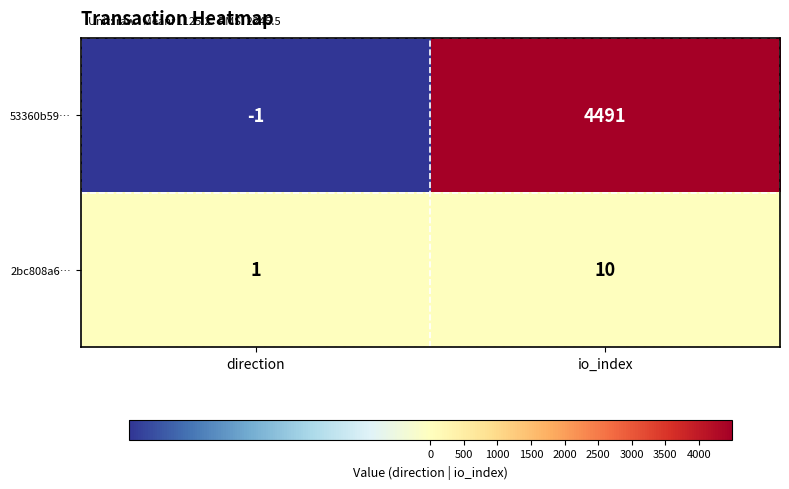

Between direction and io_index, which series saw the biggest shift?

53360b59…